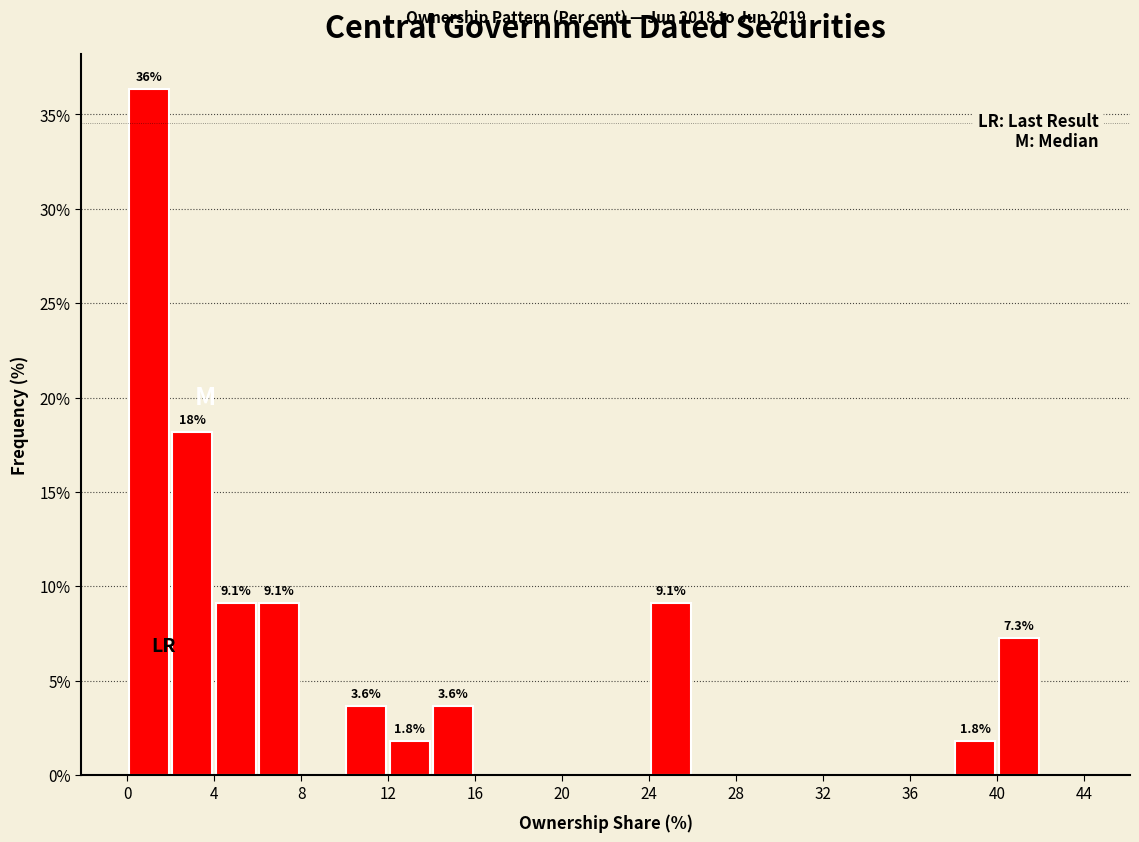

Which range on the x-axis has the tallest bar?

0 to 2